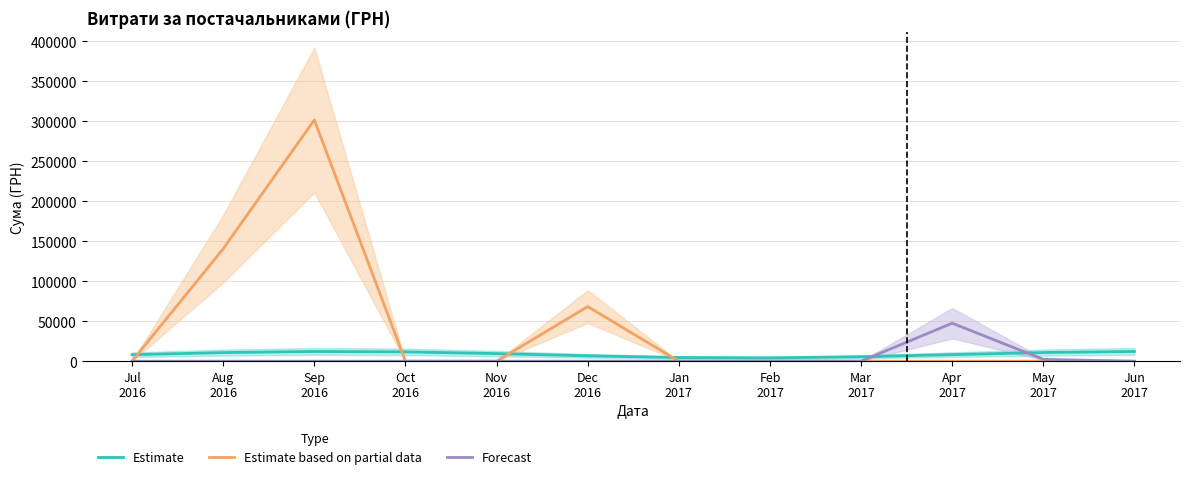

What is the average value of the Estimate based on partial data series?

42535.7